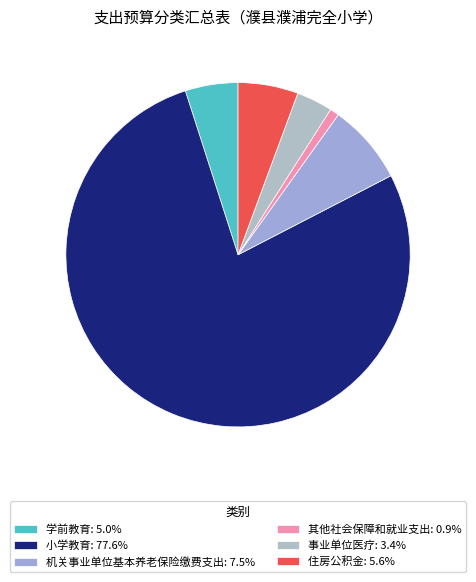

Is it true that 机关事业单位基本养老保险缴费支出 is 13% of the pie?

False